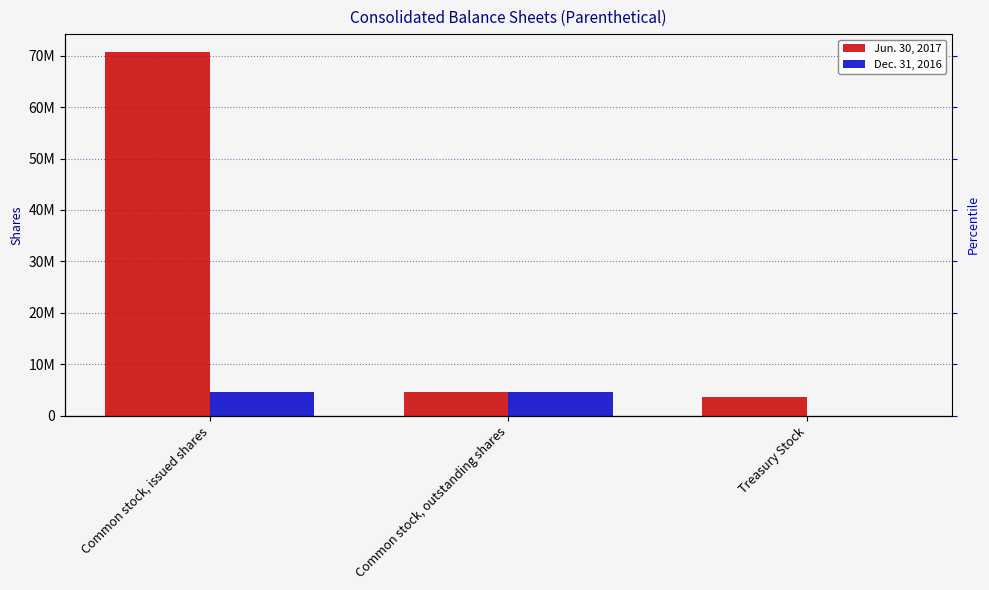

List the labels in order of Jun. 30, 2017 value, smallest first.

Treasury Stock, Common stock, outstanding shares, Common stock, issued shares